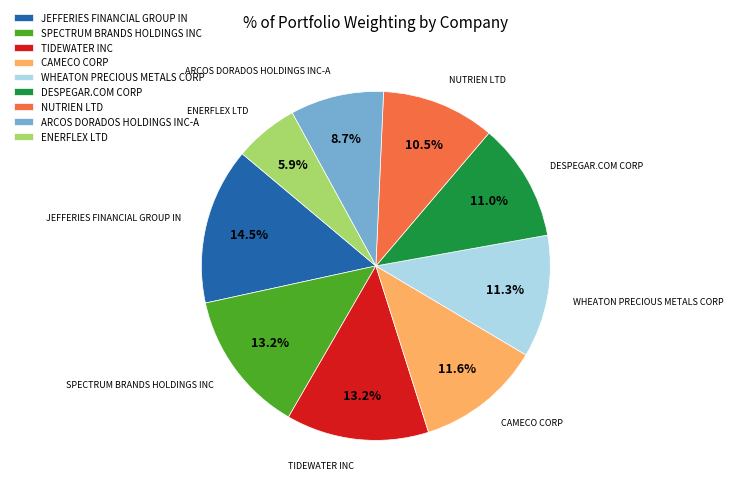

To the nearest percent, what is the combined percentage of SPECTRUM BRANDS HOLDINGS INC and ARCOS DORADOS HOLDINGS INC-A?

22%